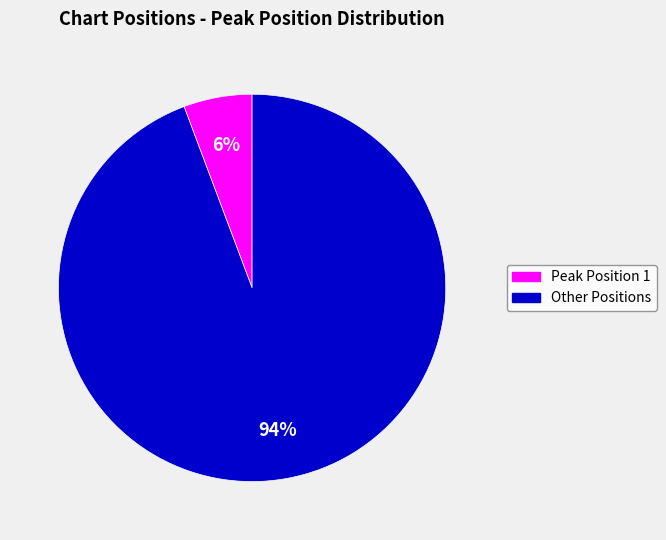

To the nearest percent, what is the average slice percentage?

50%